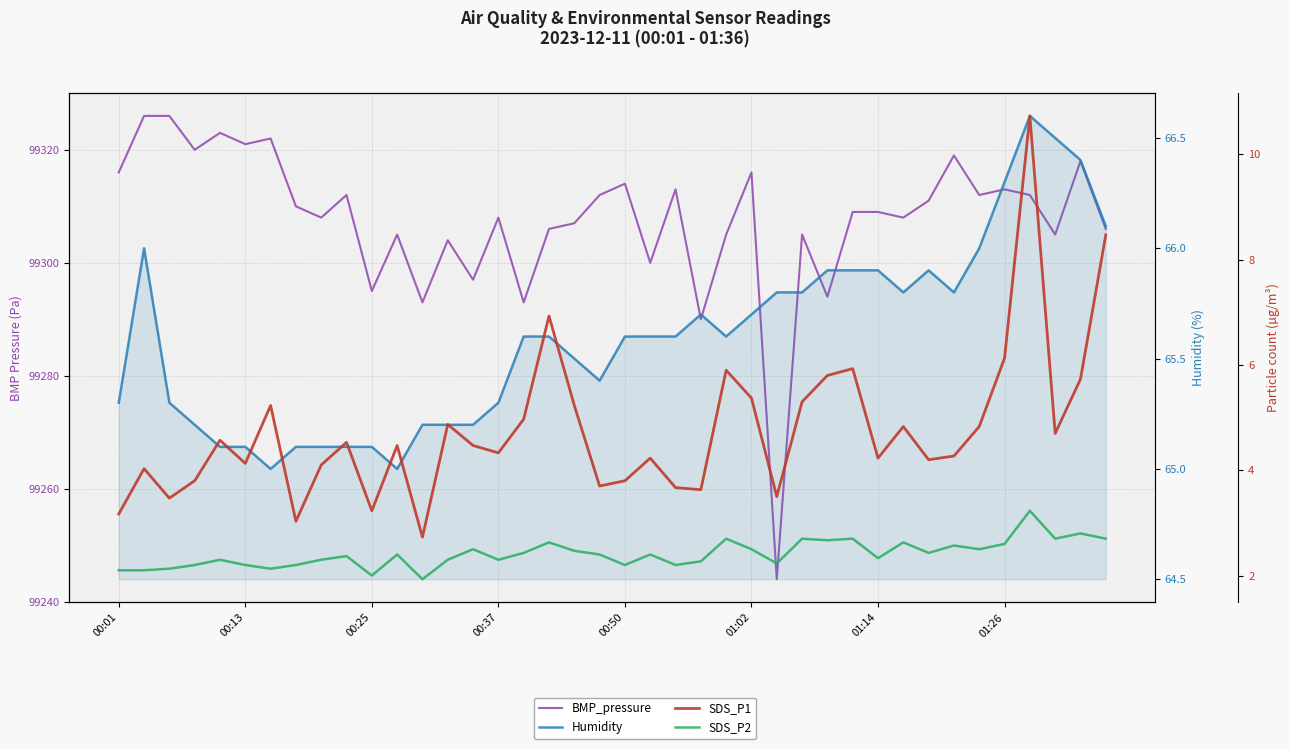

True or false: SDS_P2 and BMP_pressure cross at least once.

False